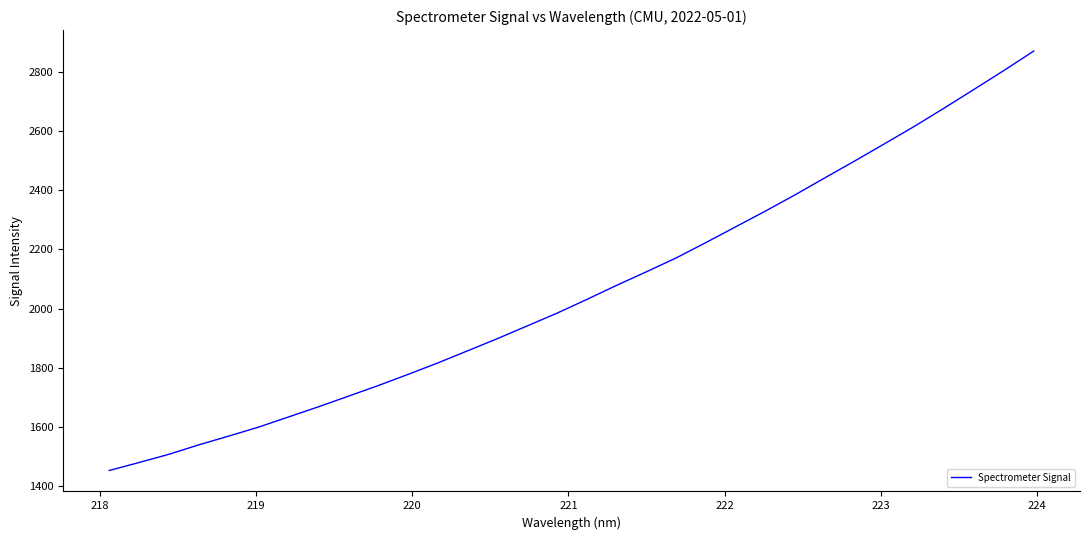

What is the smallest value displayed?

1453.5